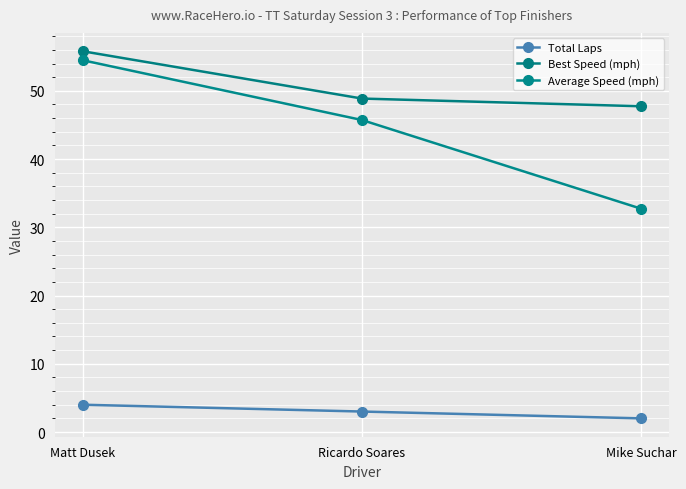

Reading left to right, what are all the values shown in this chart?

Total Laps: 4.0	3.0	2.0
Best Speed (mph): 55.8	48.9	47.7
Average Speed (mph): 54.5	45.7	32.7